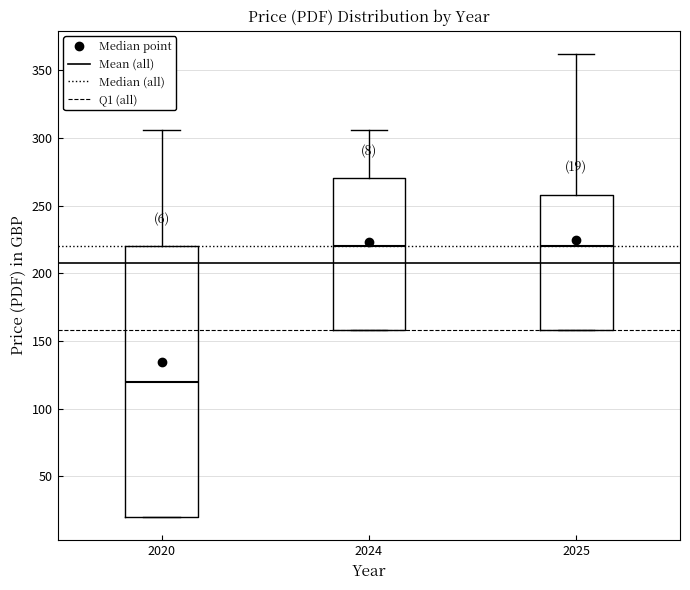

Comparing the boxes themselves (not the whiskers), which one is the tallest?

2020